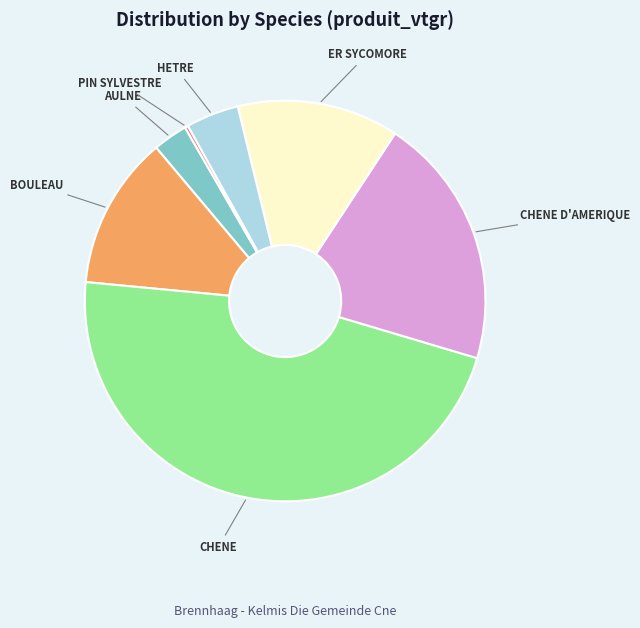

Is there any slice that represents more than half of the pie?

No